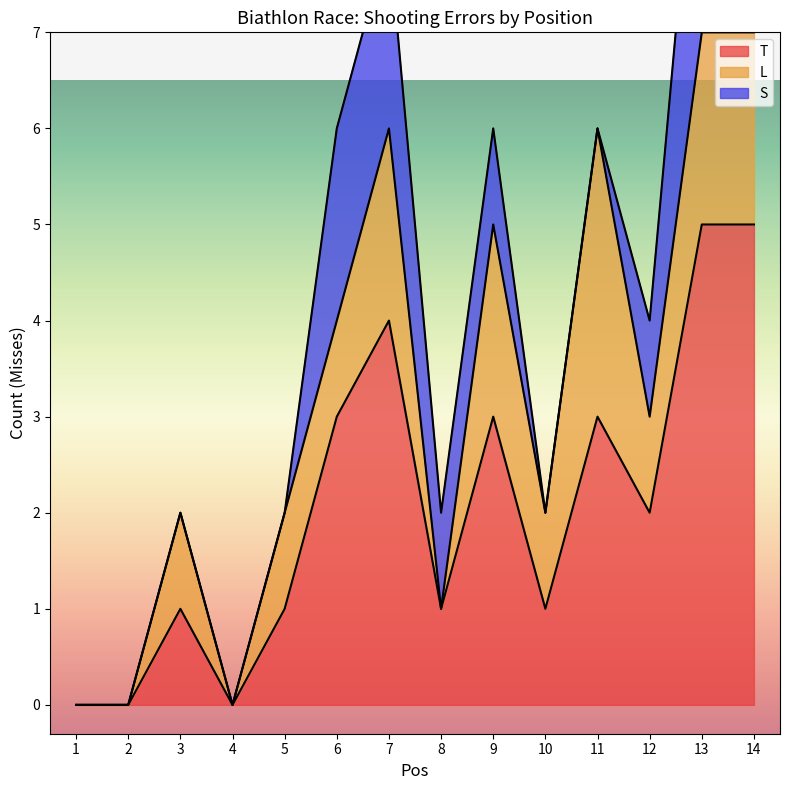

At how many categories does at least one series exceed 4?

2